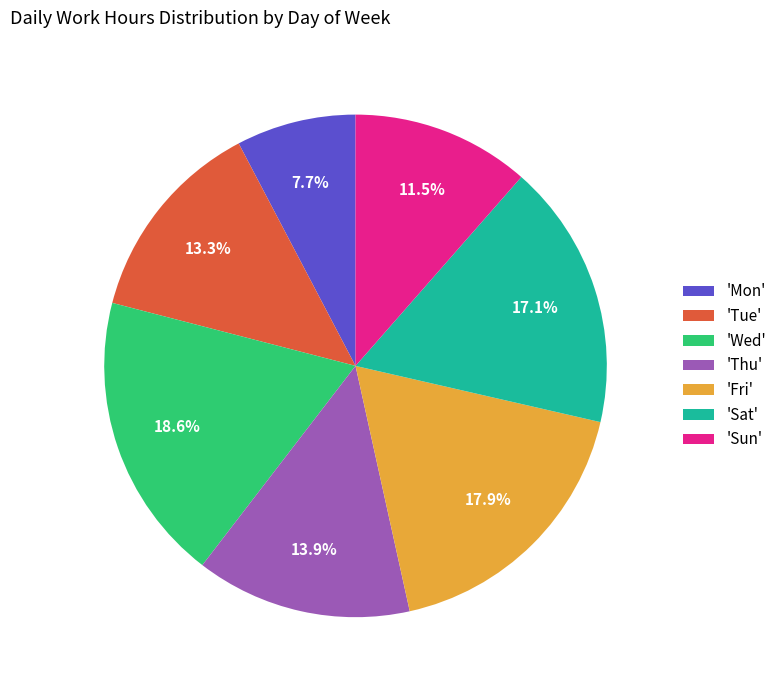

What is the smallest slice in the pie chart?

'Mon'